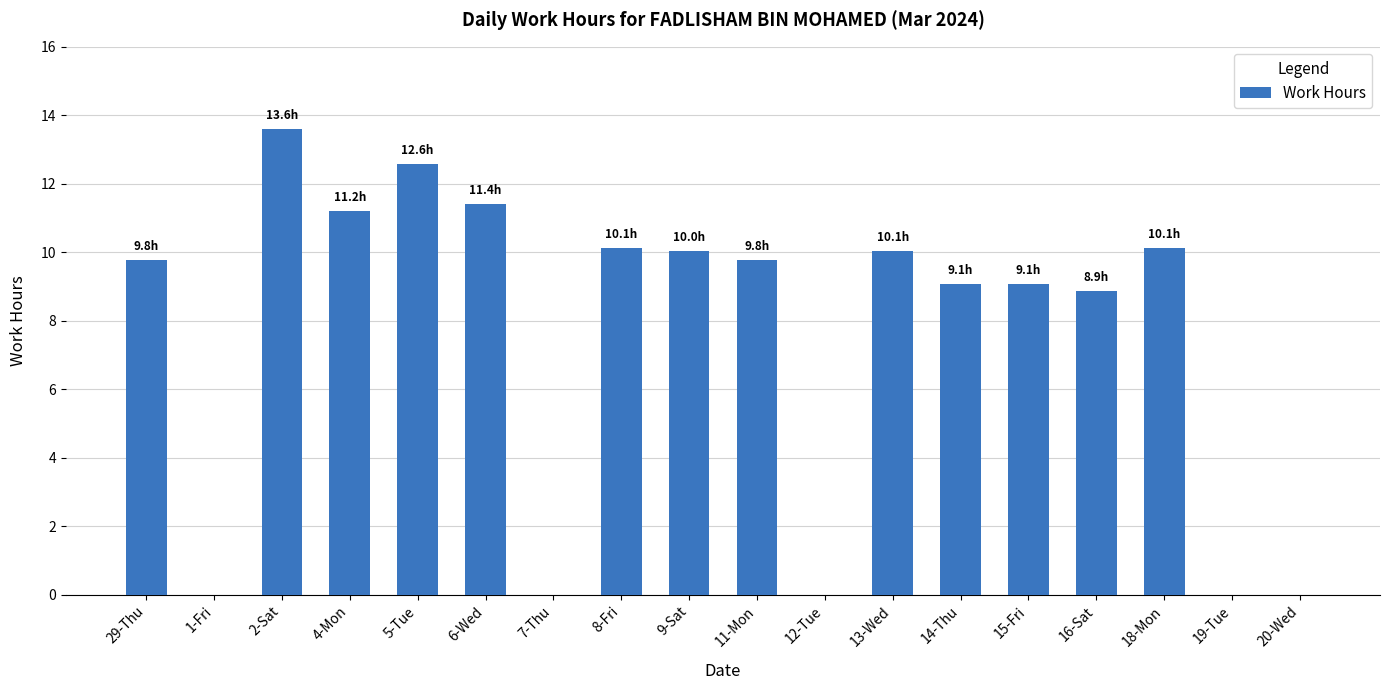

Which has a higher value, 5-Tue or 9-Sat?

5-Tue